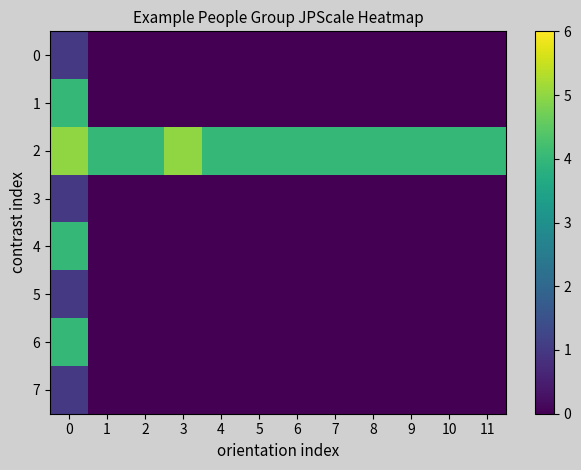

Between 7 and 9, which is larger?

7